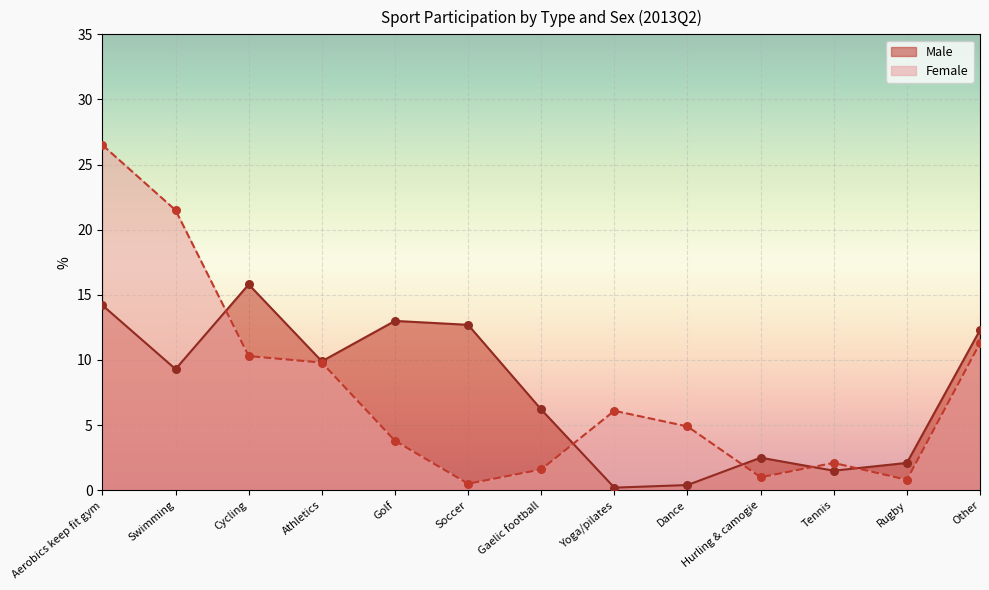

Which series has the largest total across all categories?

Female